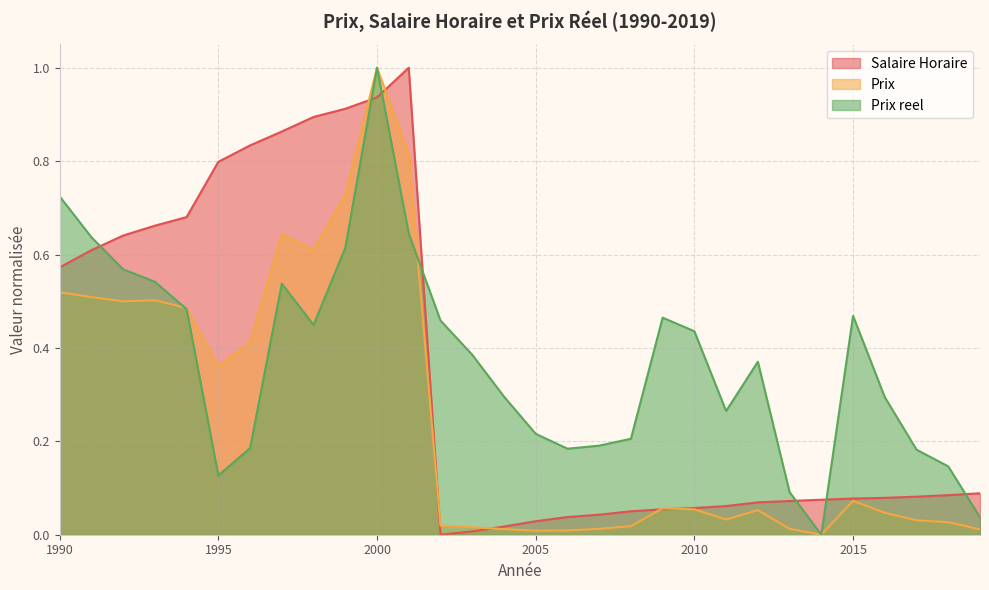

Rank the categories by Salaire Horaire value from highest to lowest.

2001, 2000, 1999, 1998, 1997, 1996, 1995, 1994, 1993, 1992, 1991, 1990, 2019, 2018, 2017, 2016, 2015, 2014, 2013, 2012, 2011, 2010, 2009, 2008, 2007, 2006, 2005, 2004, 2003, 2002